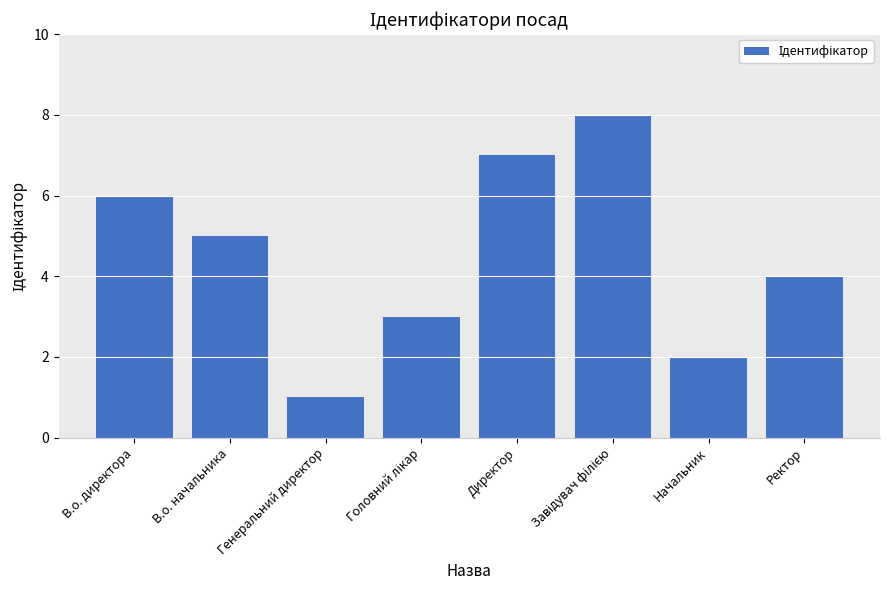

What is the difference between the maximum and minimum values?

7